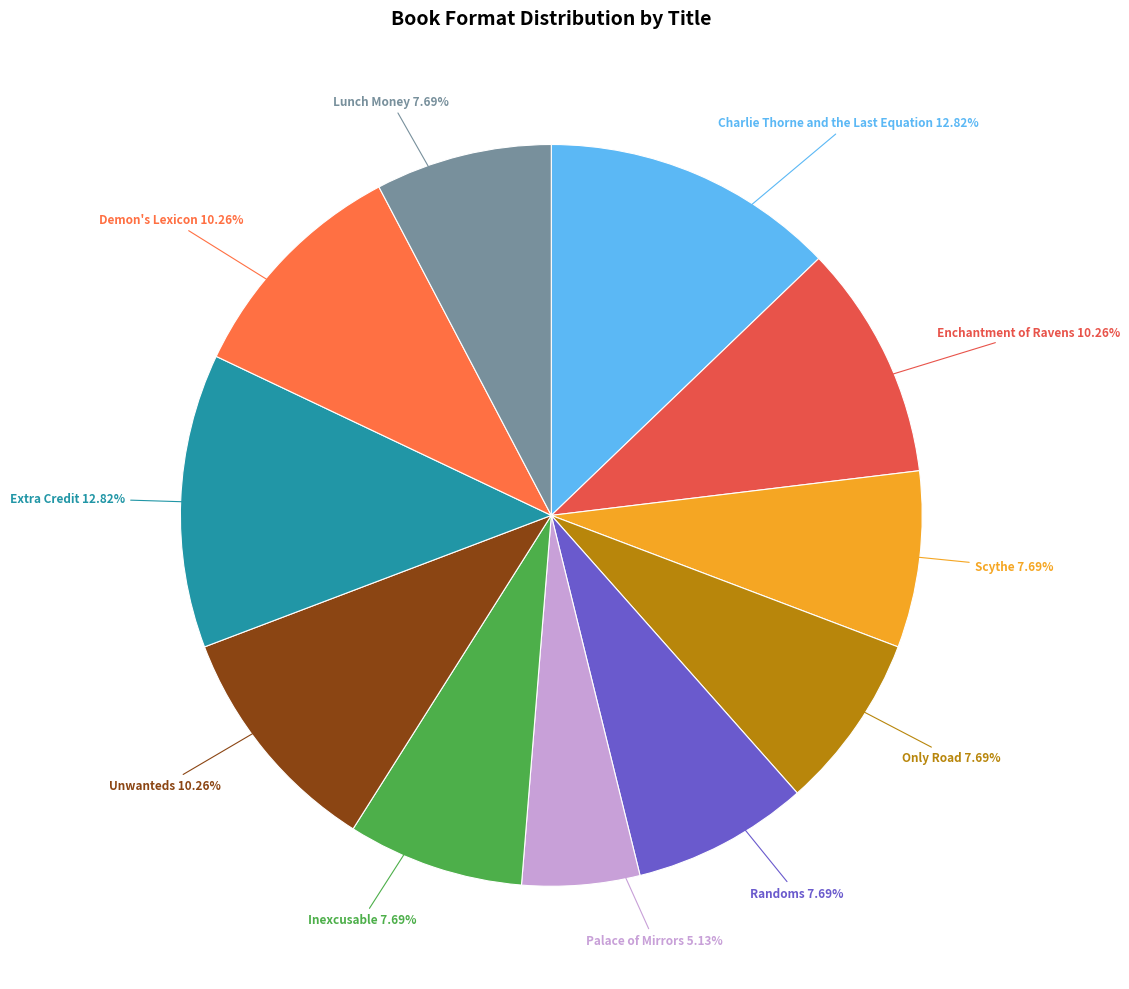

How many slices are in this pie chart?

11